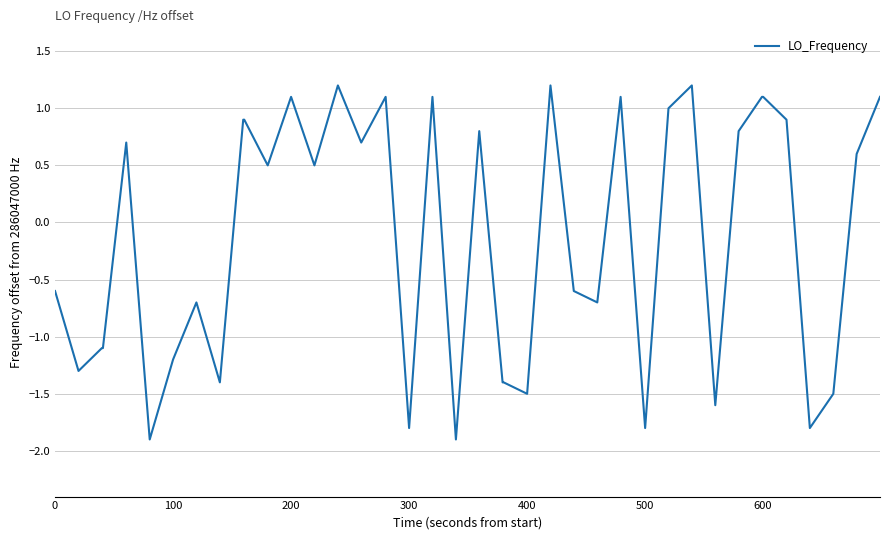

How many values exceed 0?

21